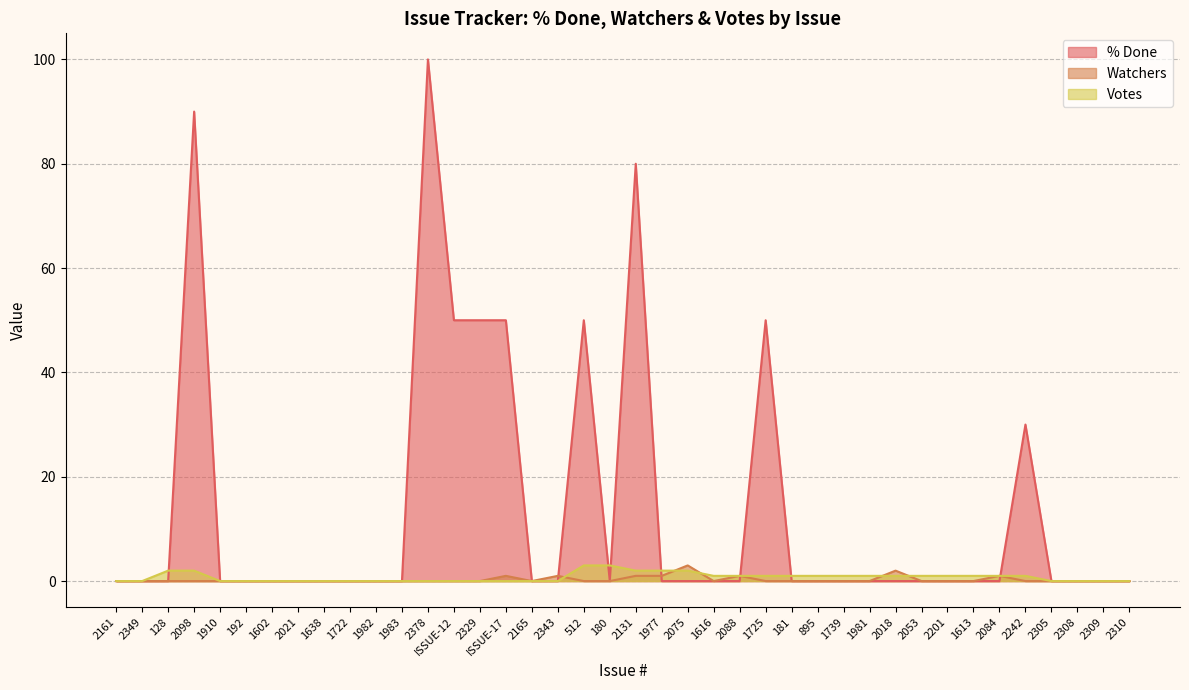

What is the difference between the highest and lowest values at 2343?

1